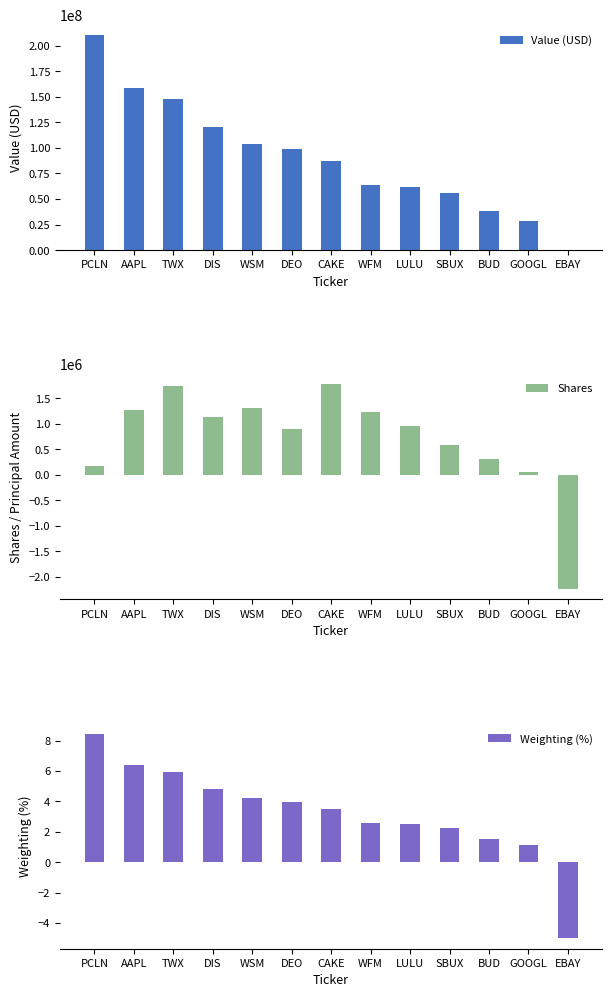

At which label does Shares first exceed 965884?

AAPL